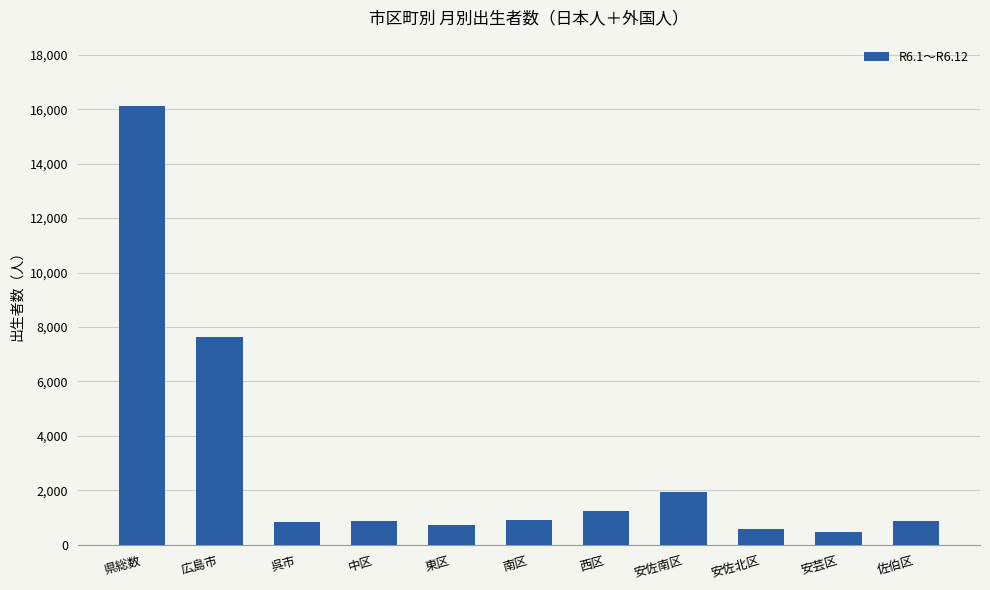

Which label corresponds to the largest value in the chart?

県総数